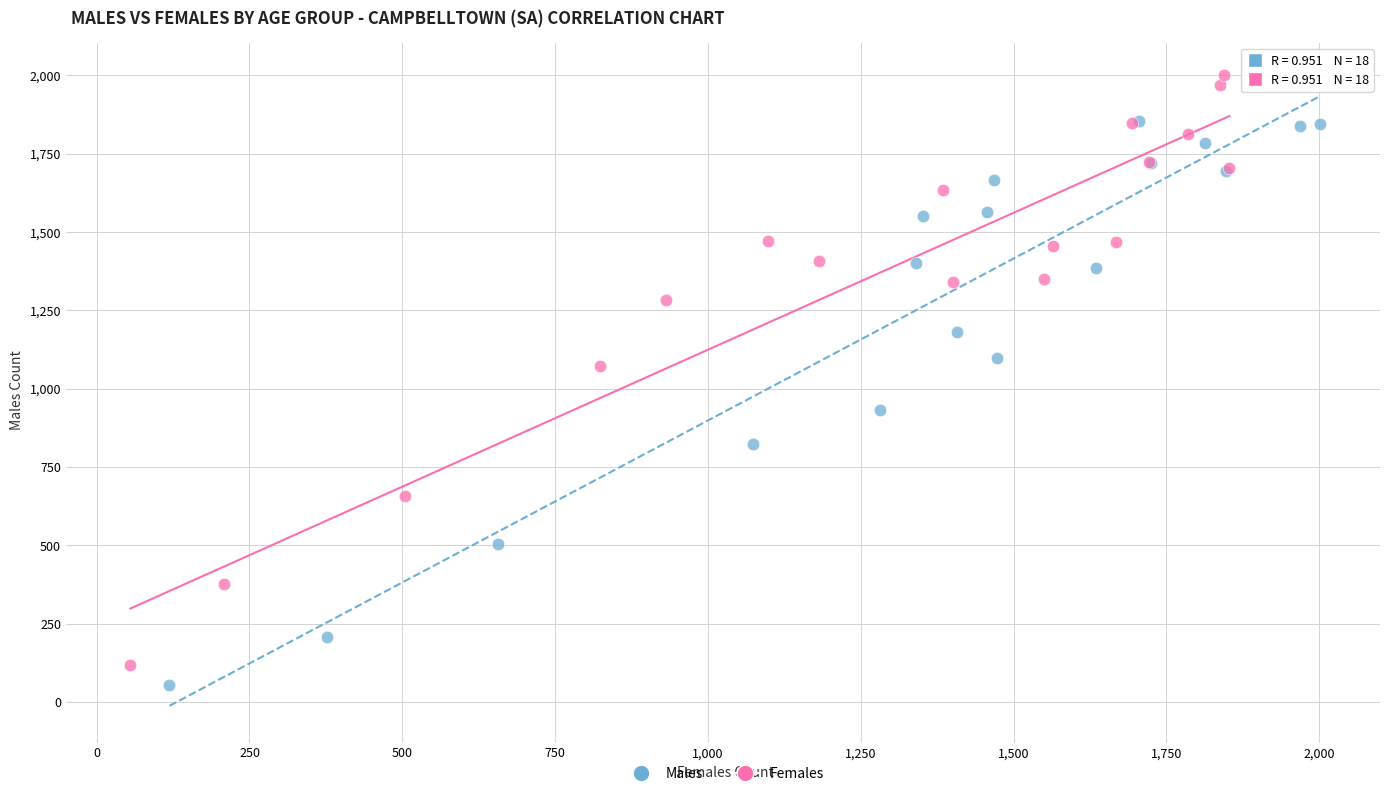

Which series has the largest Y range (max minus min)?

Females